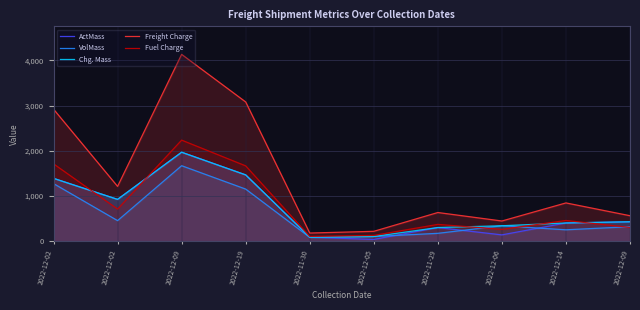

The Fuel Charge series shows 2587.0 at 2022-12-02. True or false?

False